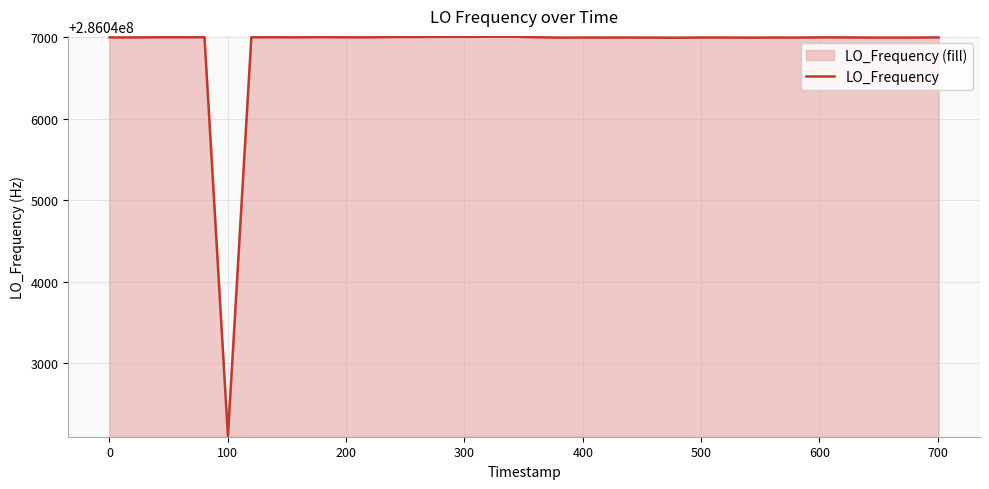

What is the minimum value shown in the chart?

286042108.4